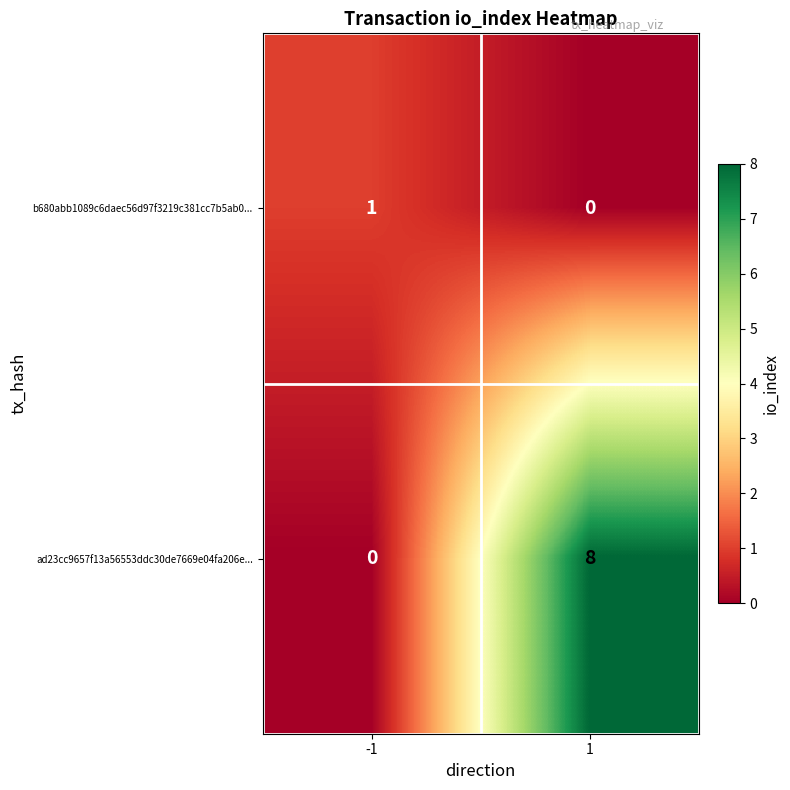

At 1, list the series in order from smallest to largest.

b680abb1089c6daec56d97f3219c381cc7b5ab0..., ad23cc9657f13a56553ddc30de7669e04fa206e...